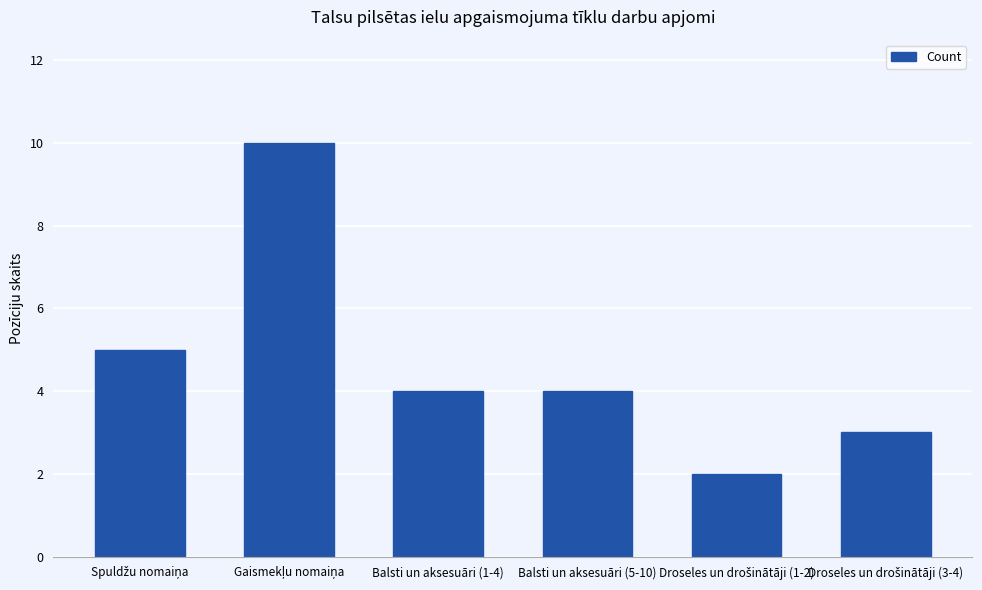

What position from the left is Balsti un aksesuāri (1-4)?

3